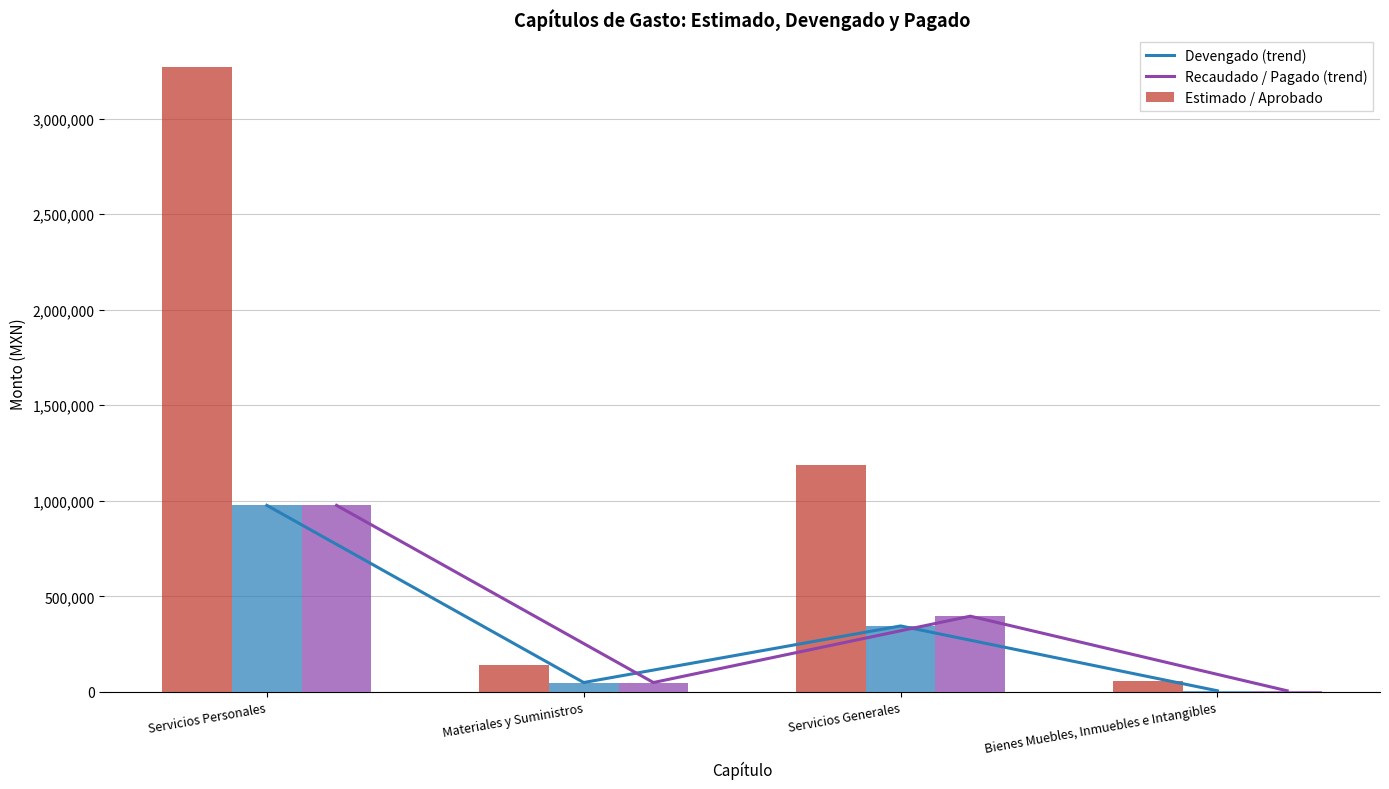

The value of Recaudado / Pagado at Materiales y Suministros is 48793.0. True or false?

True